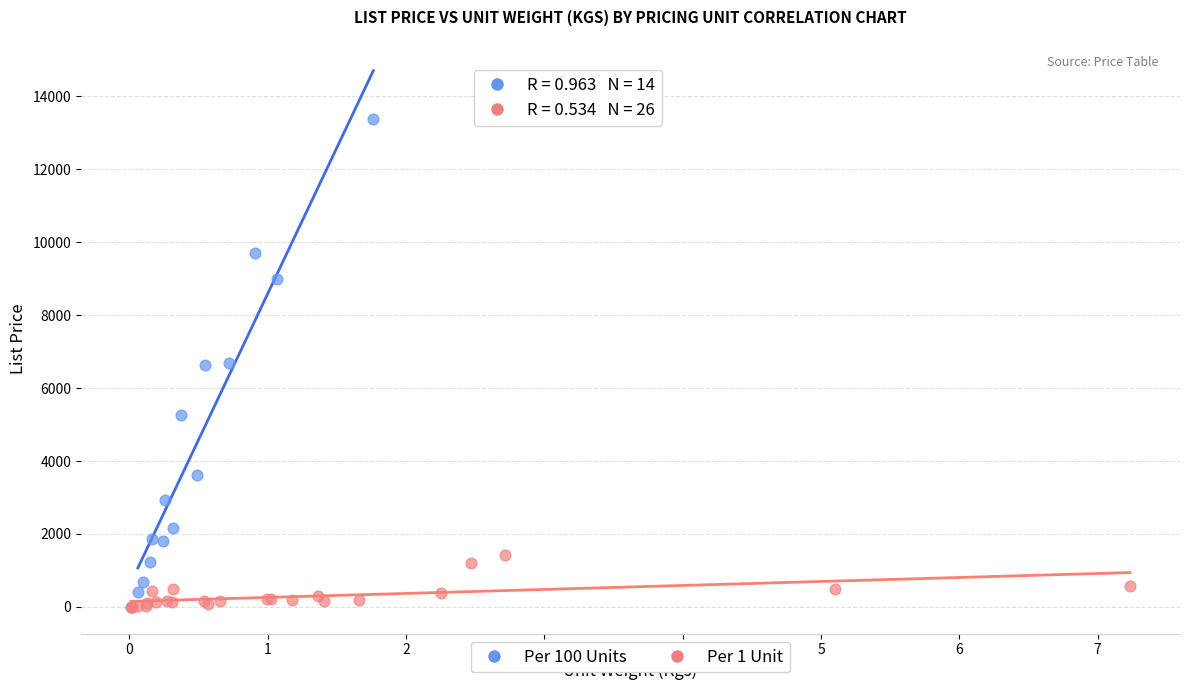

Which series has the largest Y range (max minus min)?

Per 100 Units